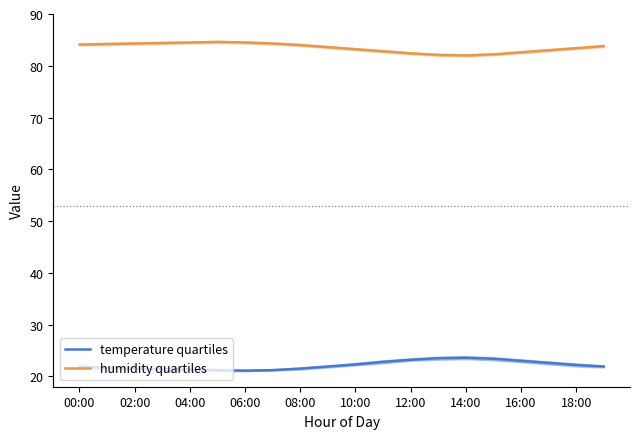

What is the average value of the humidity quartiles series?

83.5